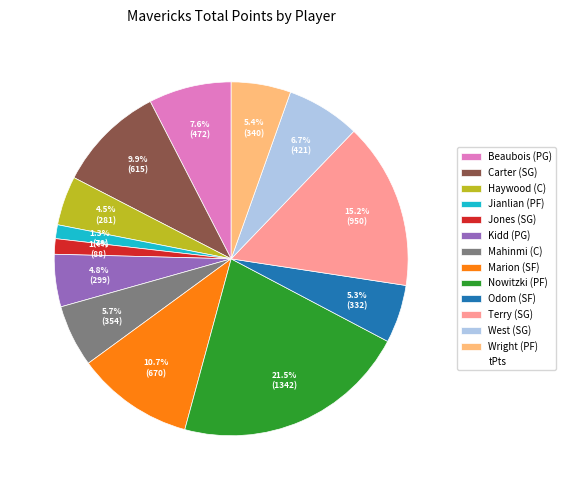

Is there a majority slice in this chart?

No